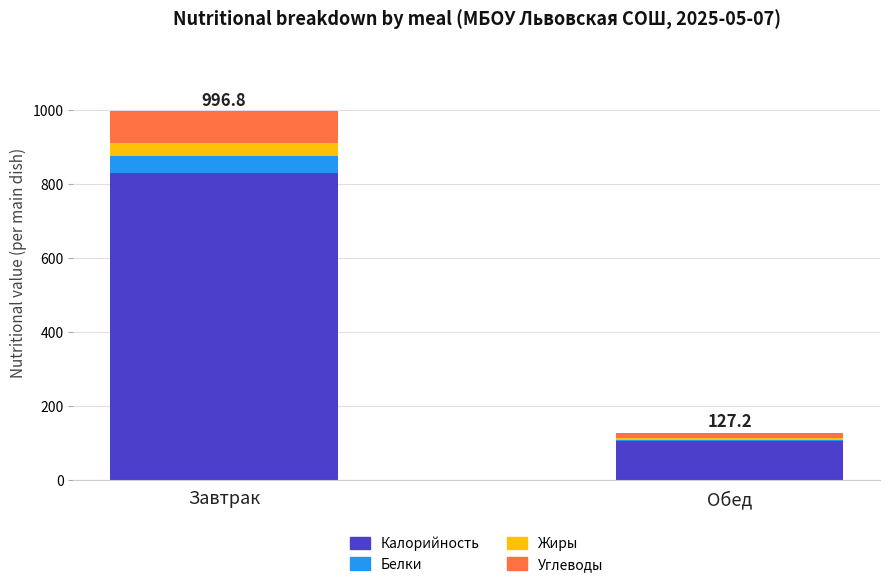

At which category is the sum across all series the highest?

Завтрак